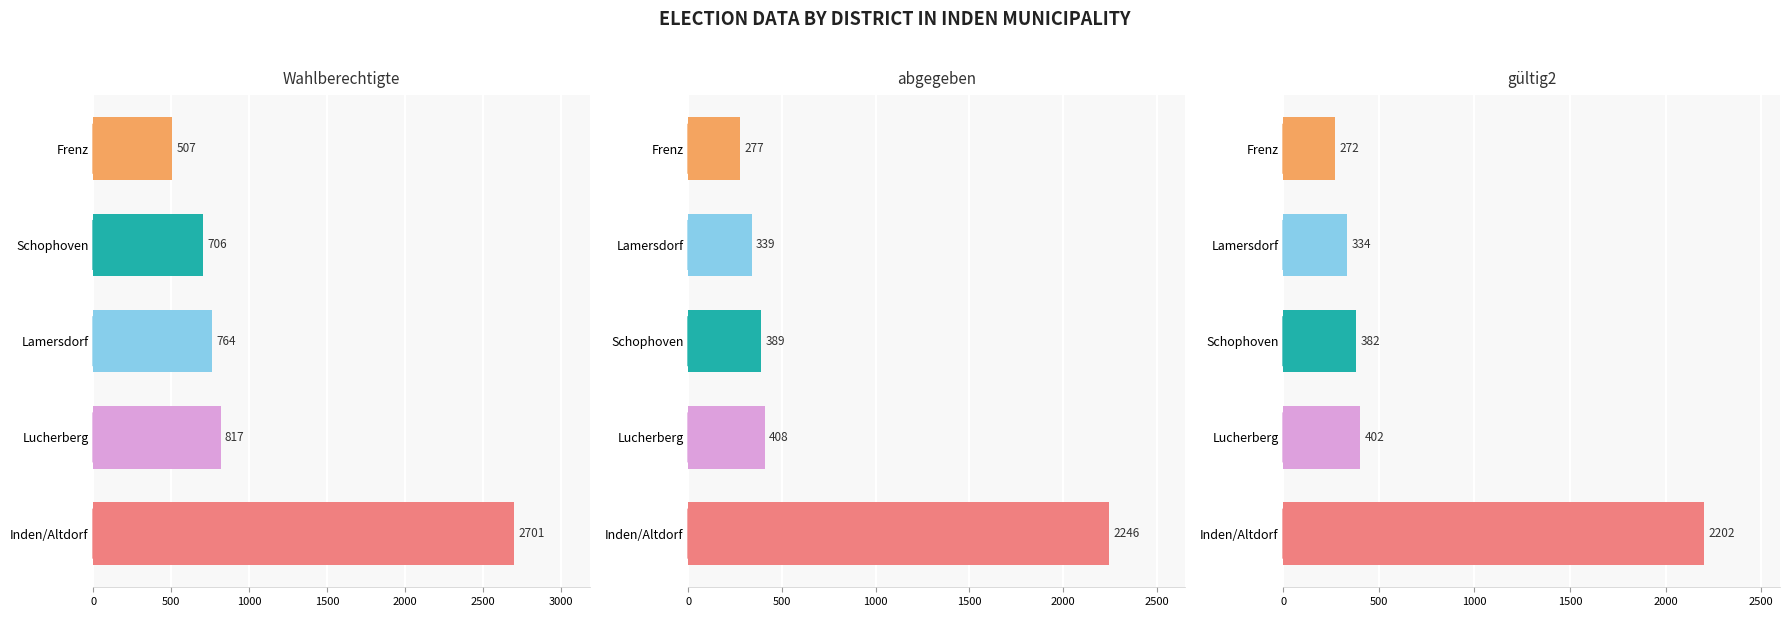

Is it true that gültig2 equals 228 at 1500?

False